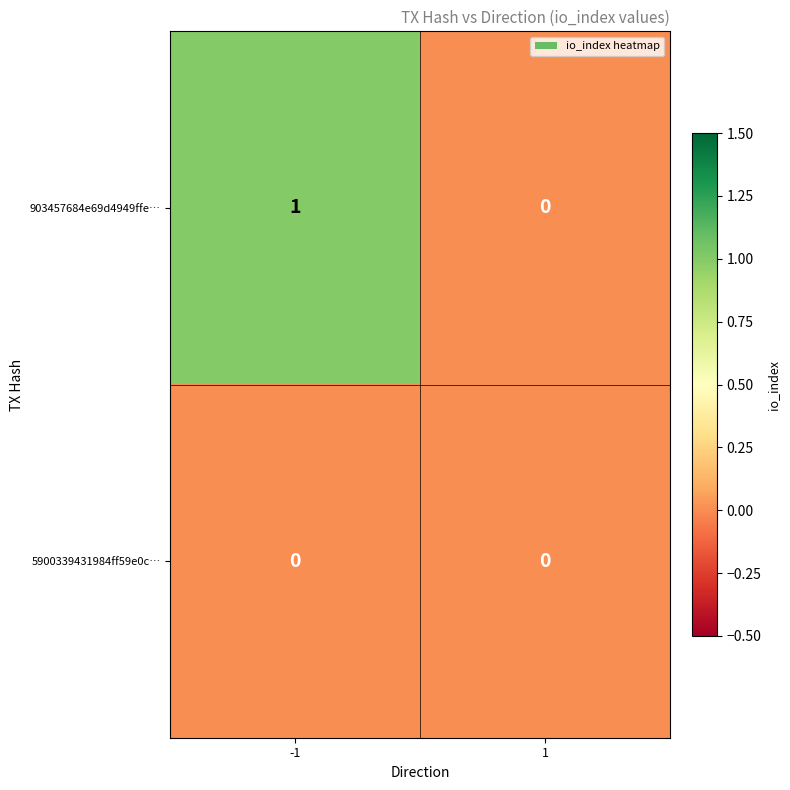

Count the number of data series in this chart.

2